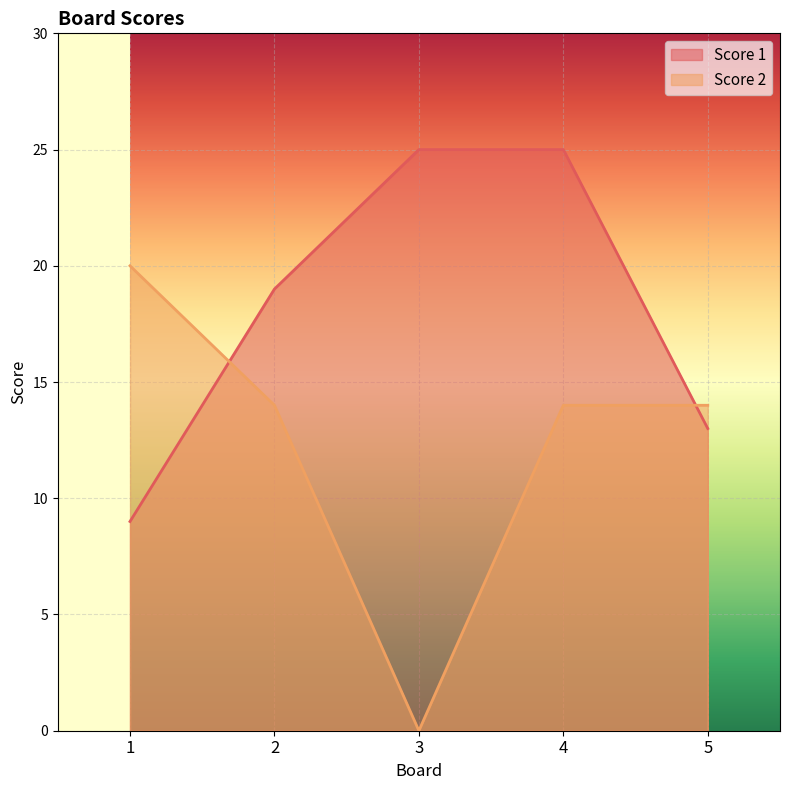

How many values in the Score 2 series exceed 14?

1